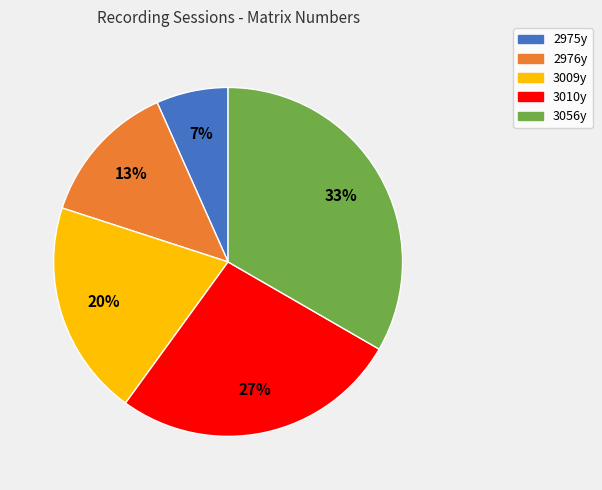

Is it true that 2975y is 21% of the pie?

False